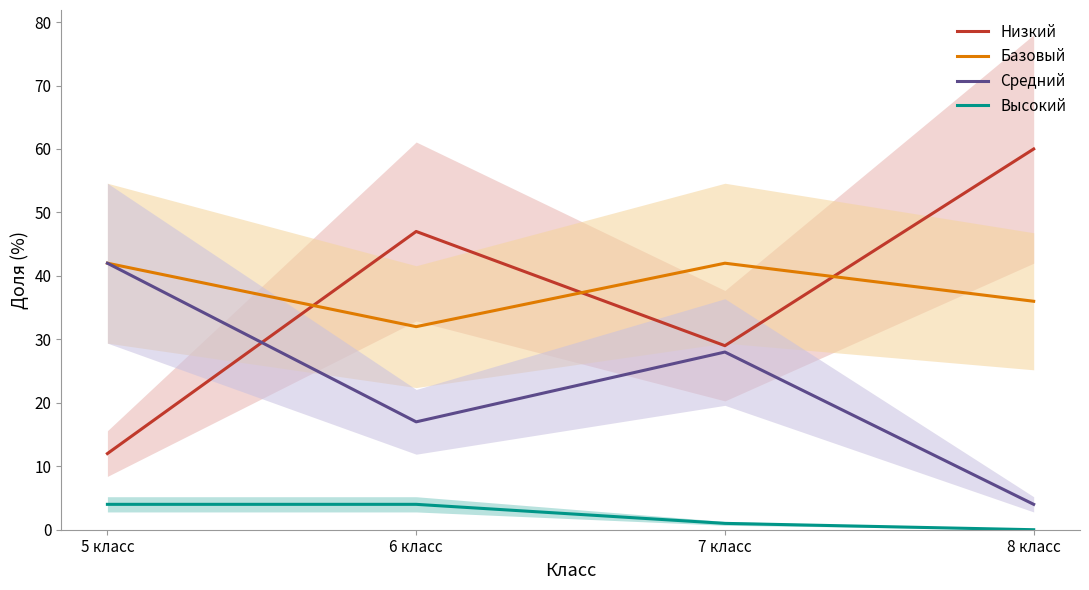

Reading left to right, extract all data points from this chart.

Низкий: 12	47	29	60
Базовый: 42	32	42	36
Средний: 42	17	28	4
Высокий: 4	4	1	0